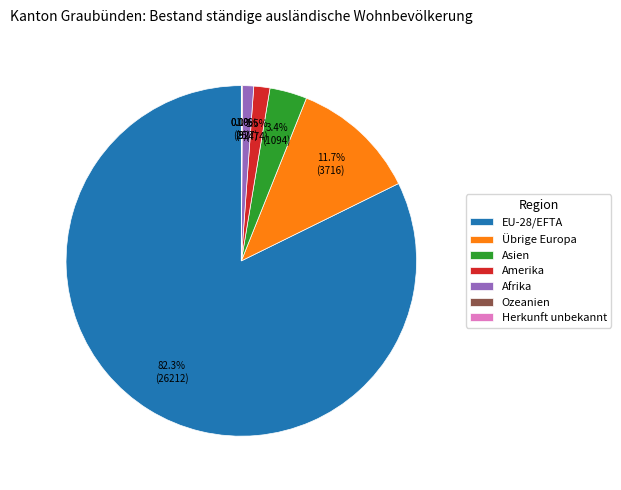

To the nearest percent, what is the difference between the Asien and Amerika slice percentages?

2%